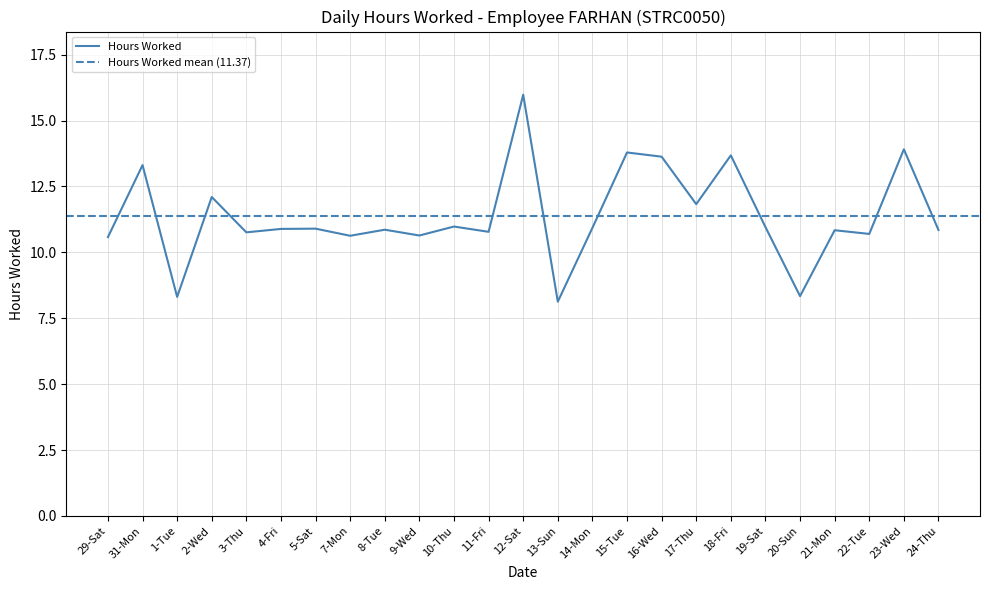

What is the value of the 14th point from the left?

8.1